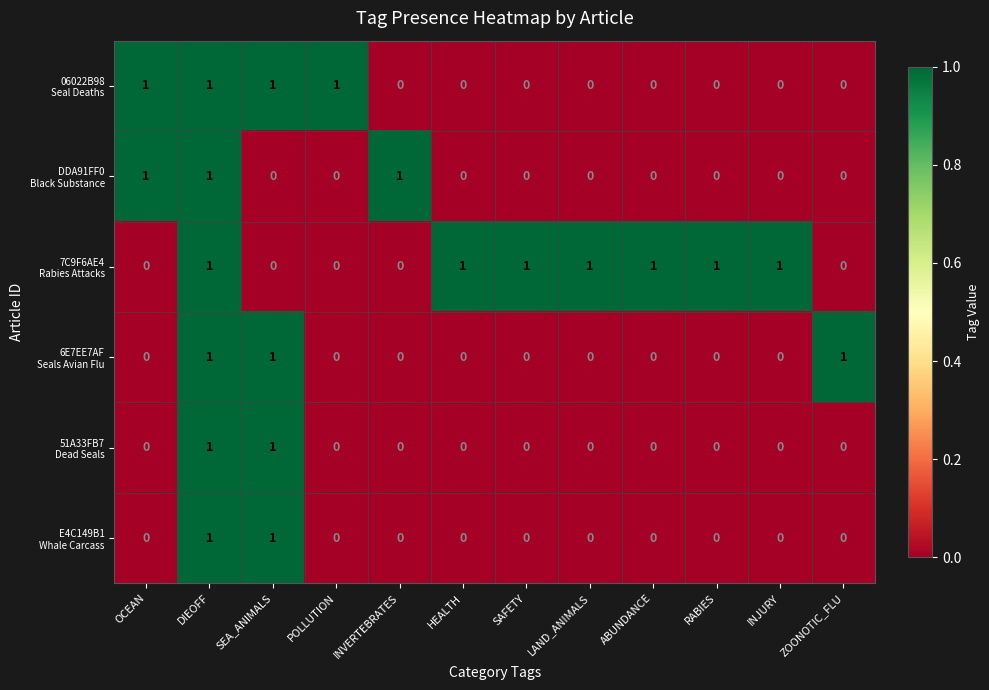

Count the number of categories in the chart.

12